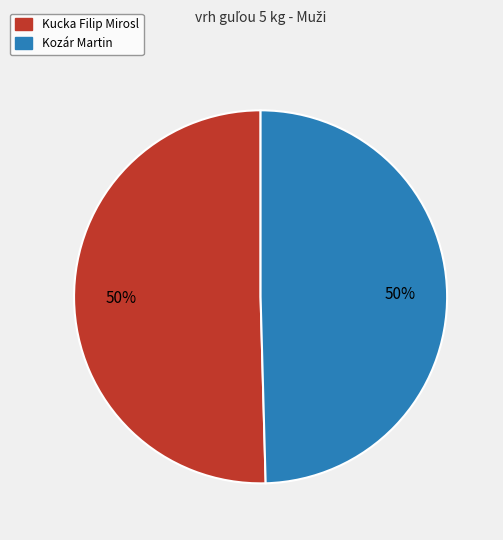

To the nearest percent, what percentage of the pie is Kozár Martin?

50%